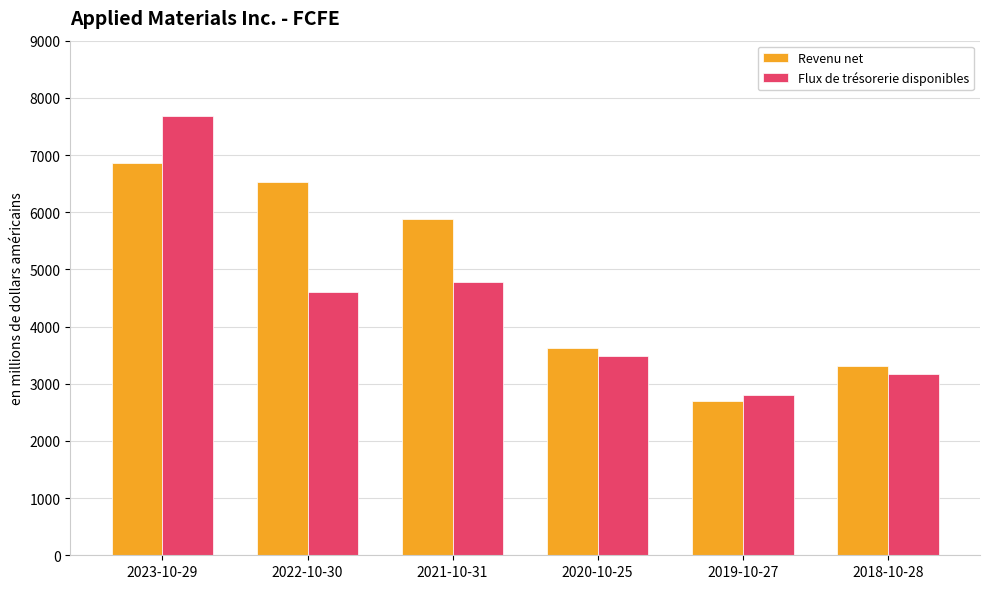

Read the Revenu net value at 2018-10-28, to the nearest 10.

3310